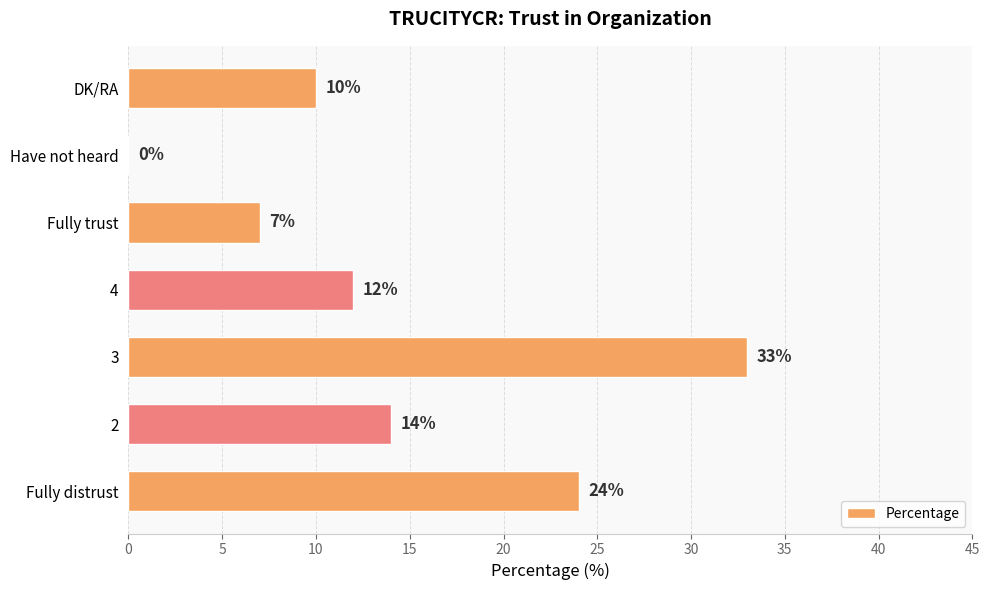

What is the average value?

14